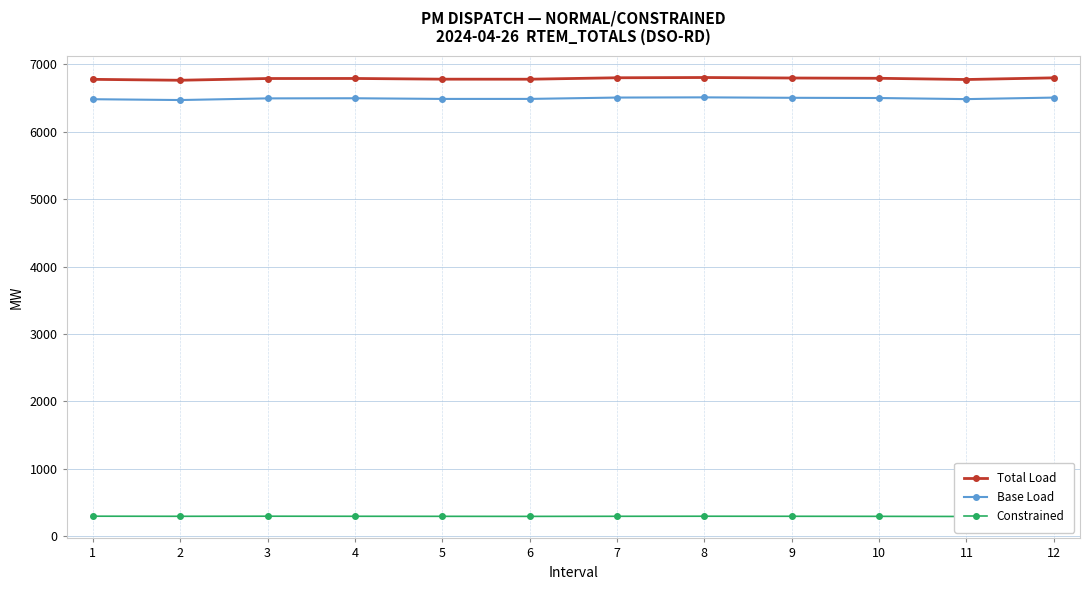

What is the value of the Base Load point at the 9th from the left?

6505.6